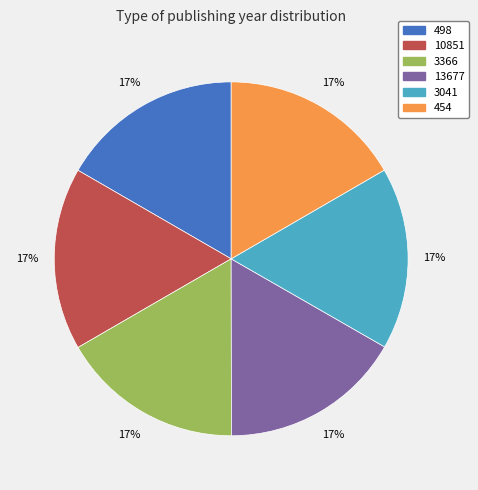

Combined, do 454 and 3366 account for over 50%?

No